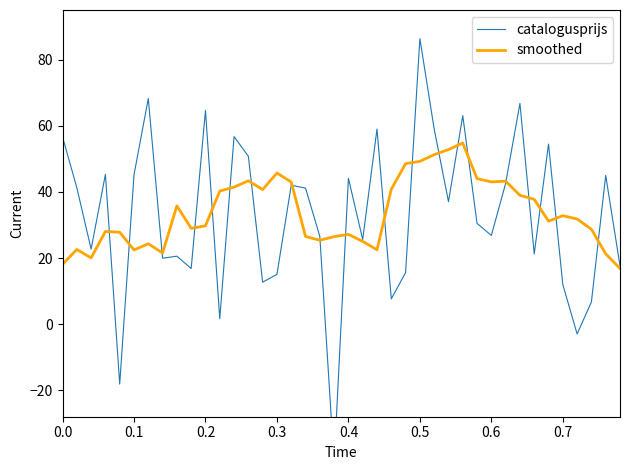

What is the difference between the maximum and second lowest values in the smoothed series?

36.7